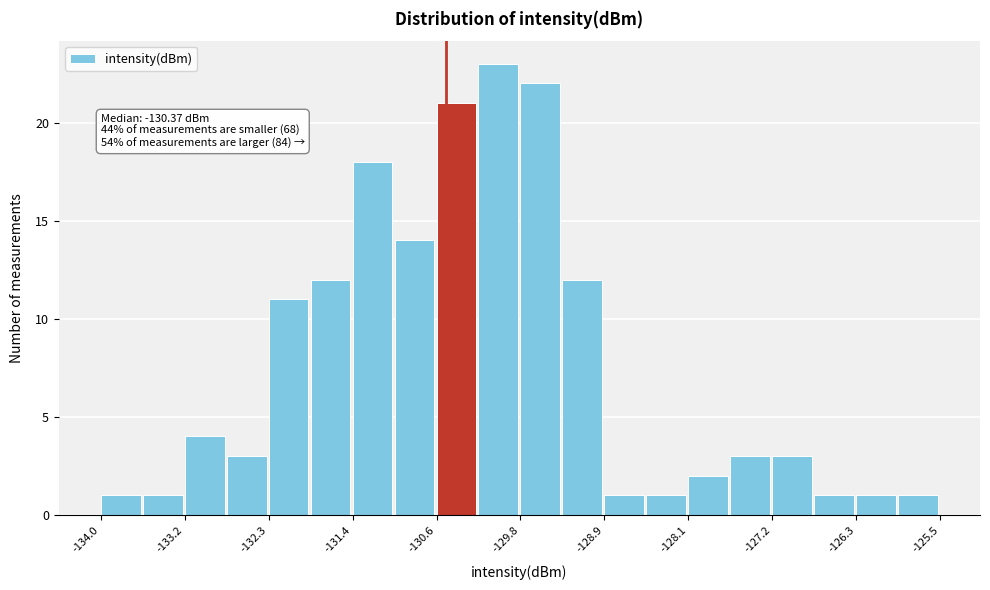

Over which range of the x-axis is the bar tallest?

-130.2 to -129.7